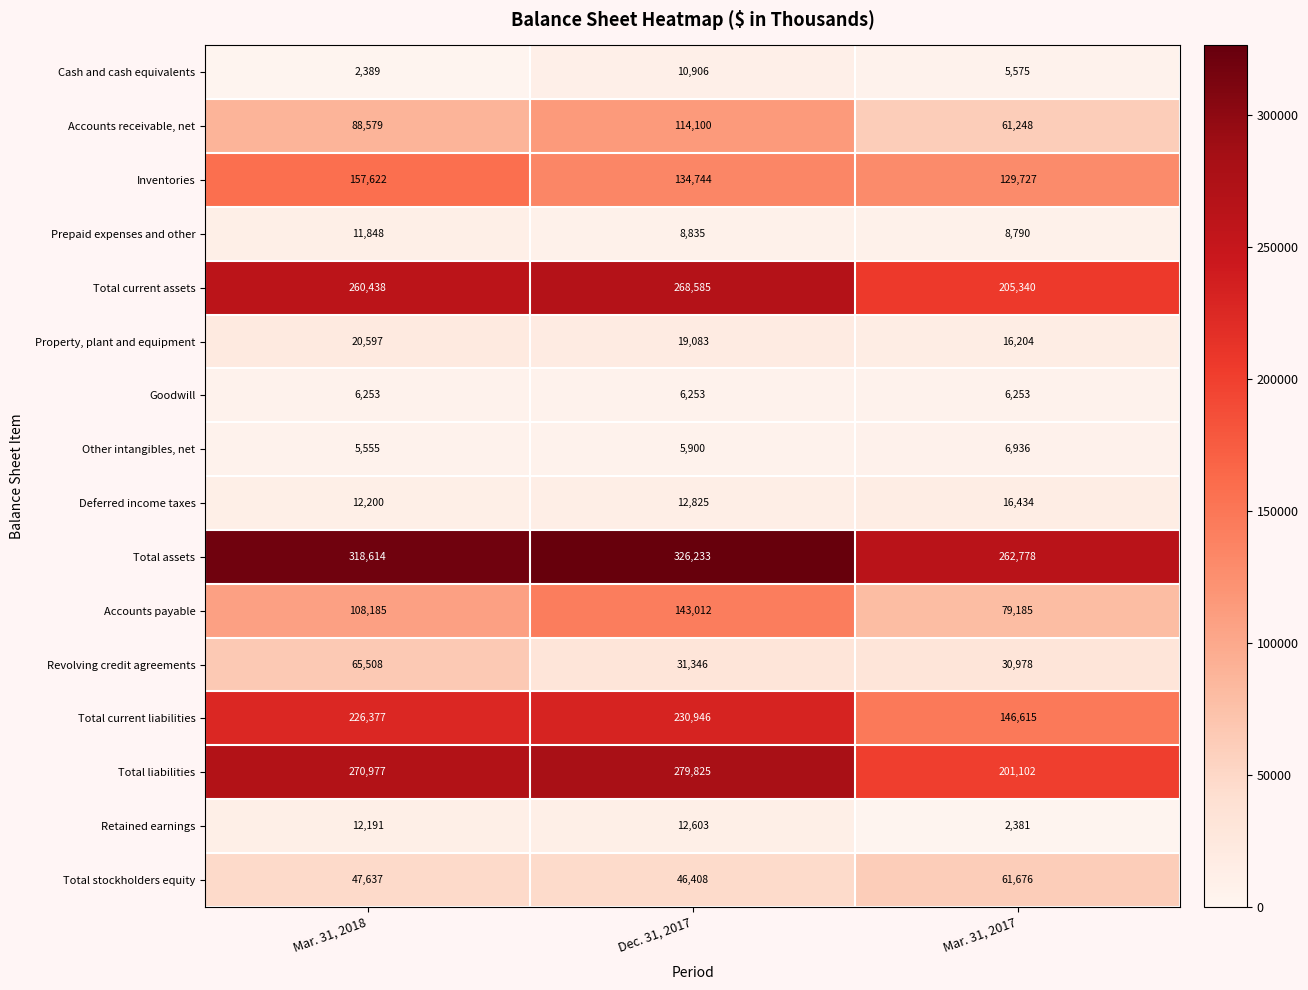

How many categories are shown in the chart?

3